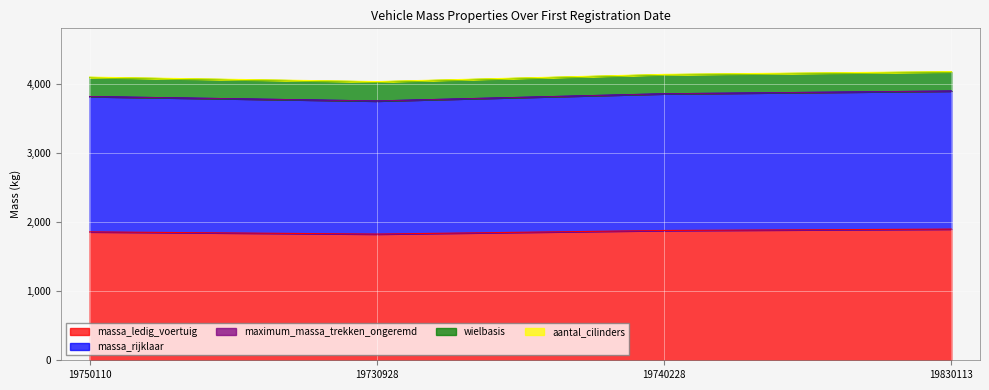

True or false: maximum_massa_trekken_ongeremd has more than 2 points higher than both neighbors.

False